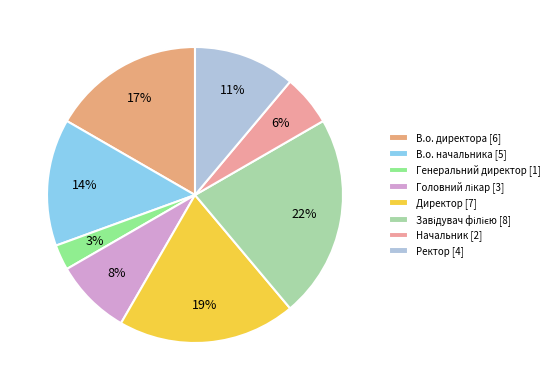

To the nearest percent, what is the difference between the largest and smallest slice percentages?

19%